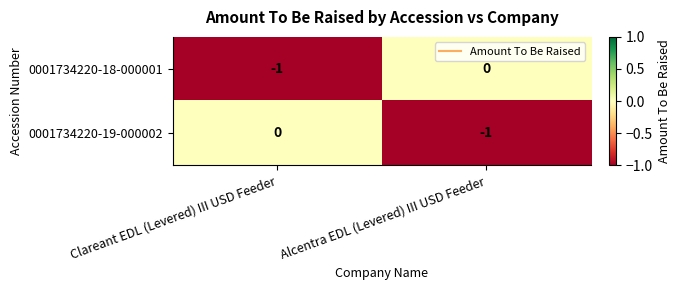

Reading left to right, what are all the values shown in this chart?

0001734220-18-000001: -1	0
0001734220-19-000002: 0	-1